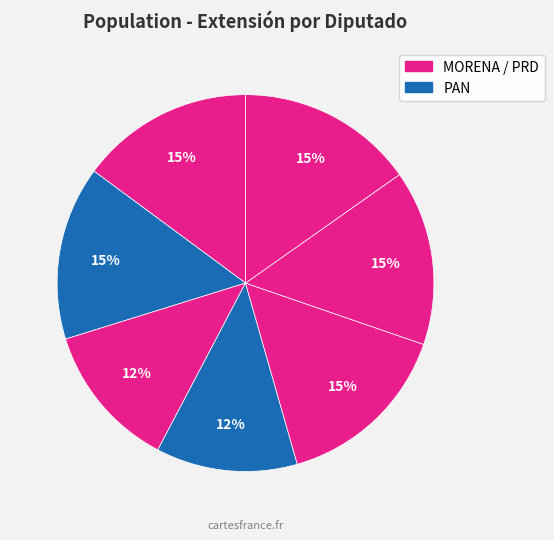

Count the number of slices in the pie.

7